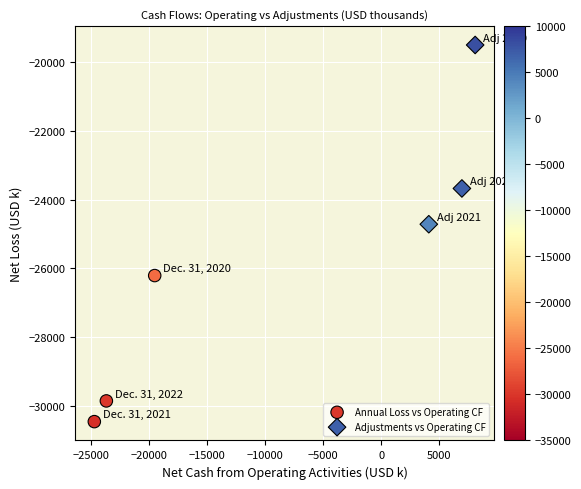

Which series contains the lowest Y value?

Annual Loss vs Operating CF